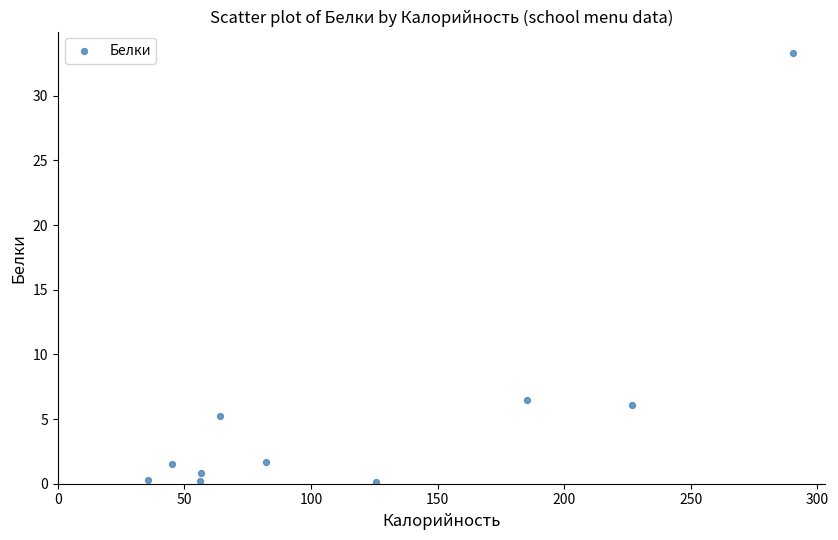

What is the range of X values (max minus min)?

254.6